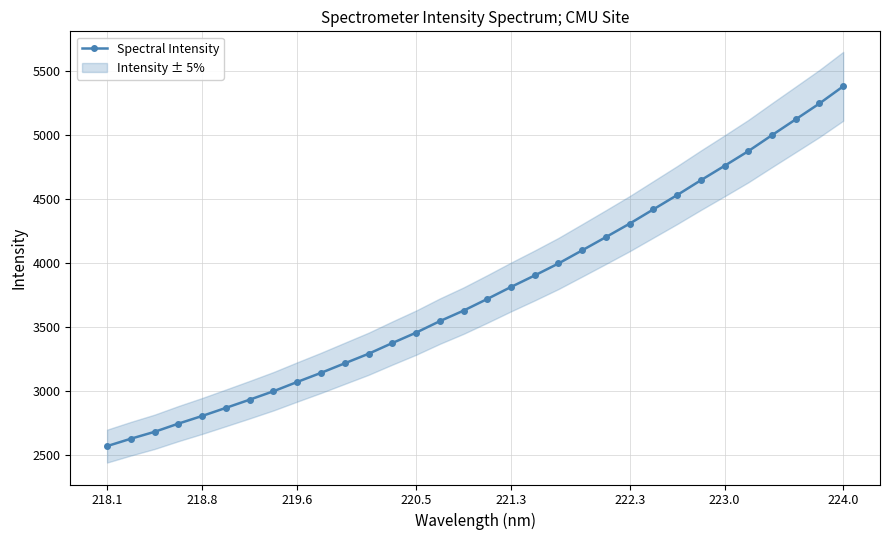

Which category has the lowest value across all series?

218.1